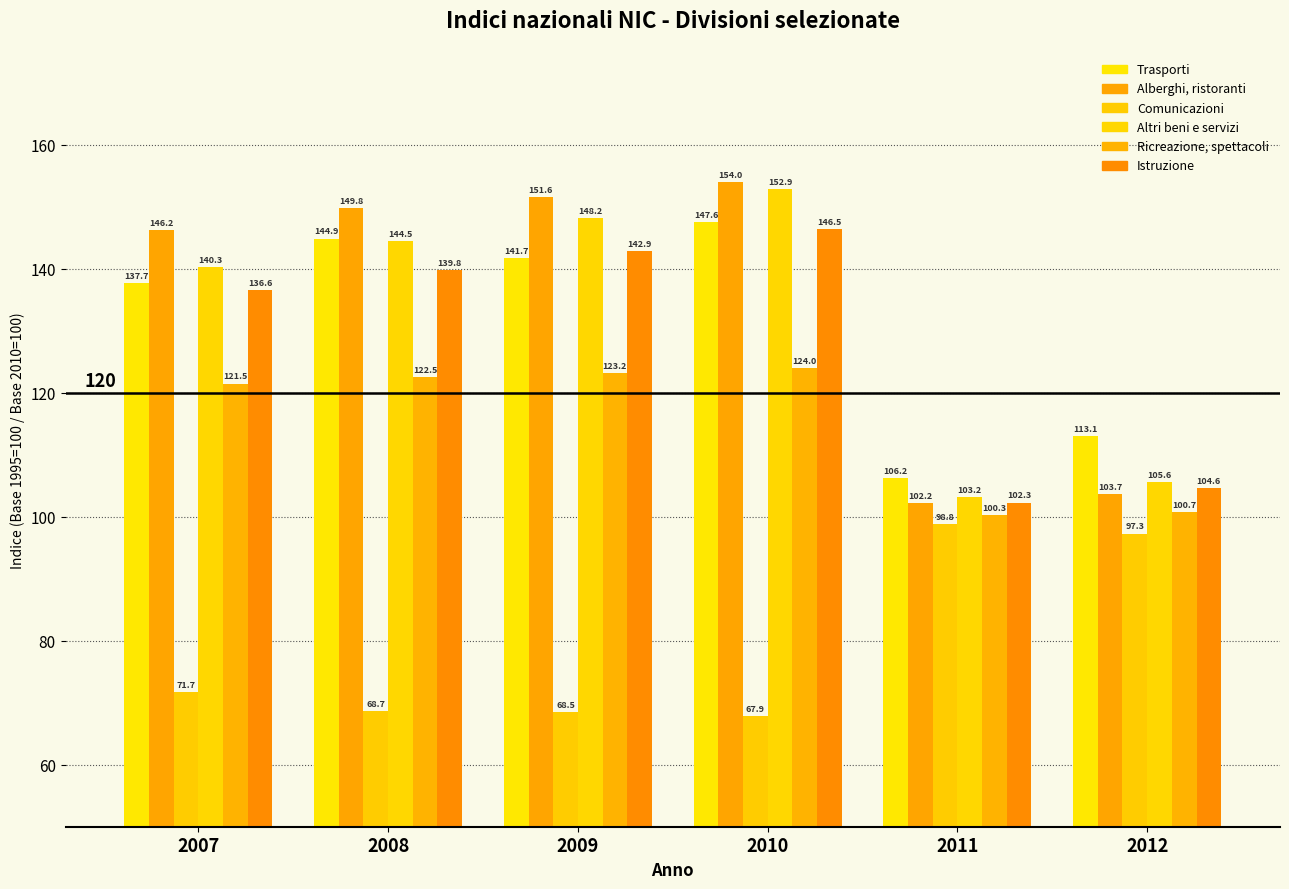

How many bars are there in total?

36